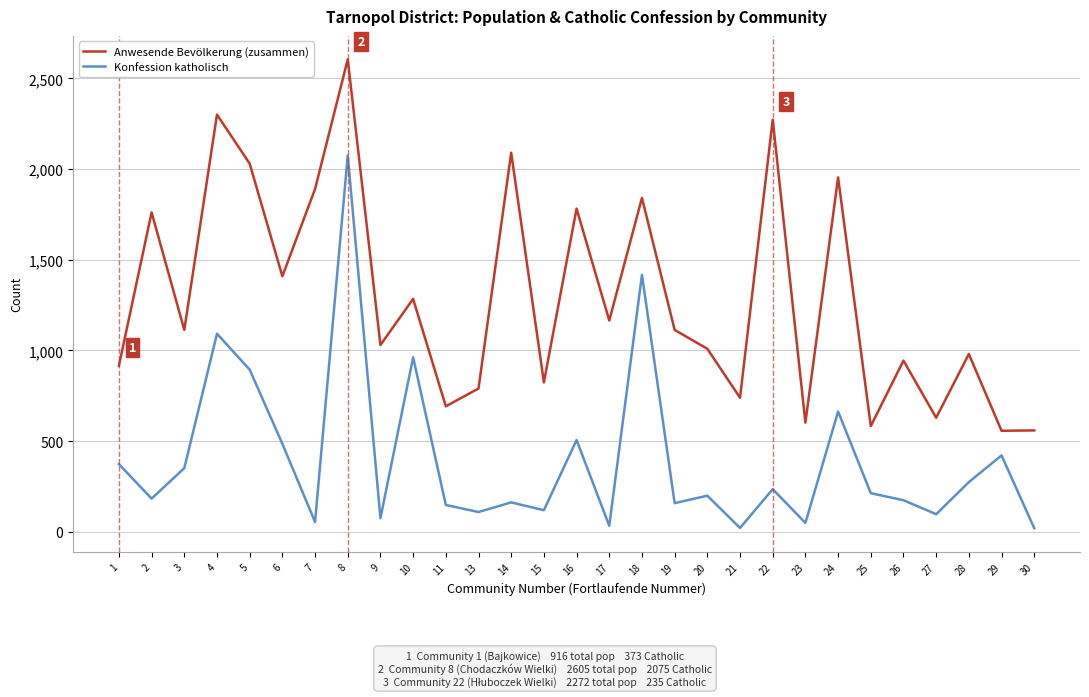

True or false: Konfession katholisch and Anwesende Bevölkerung (zusammen) intersect in this chart.

False